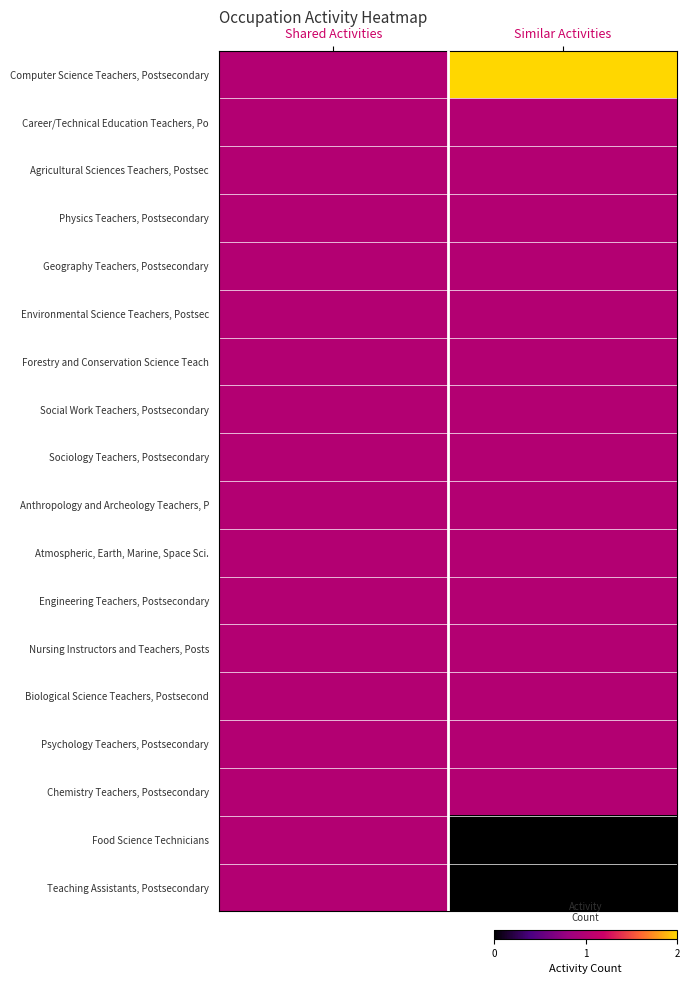

Which has a higher value, Similar Activities or Shared Activities?

Similar Activities